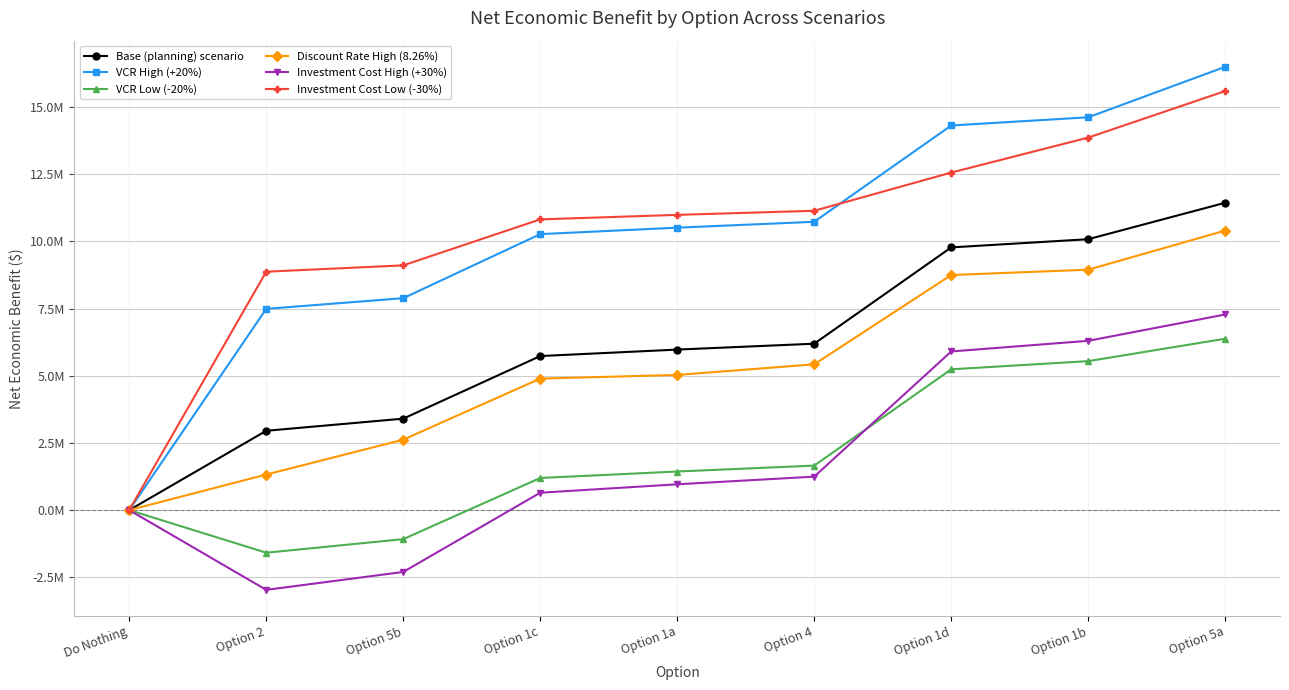

Does the chart have visible grid lines?

Yes